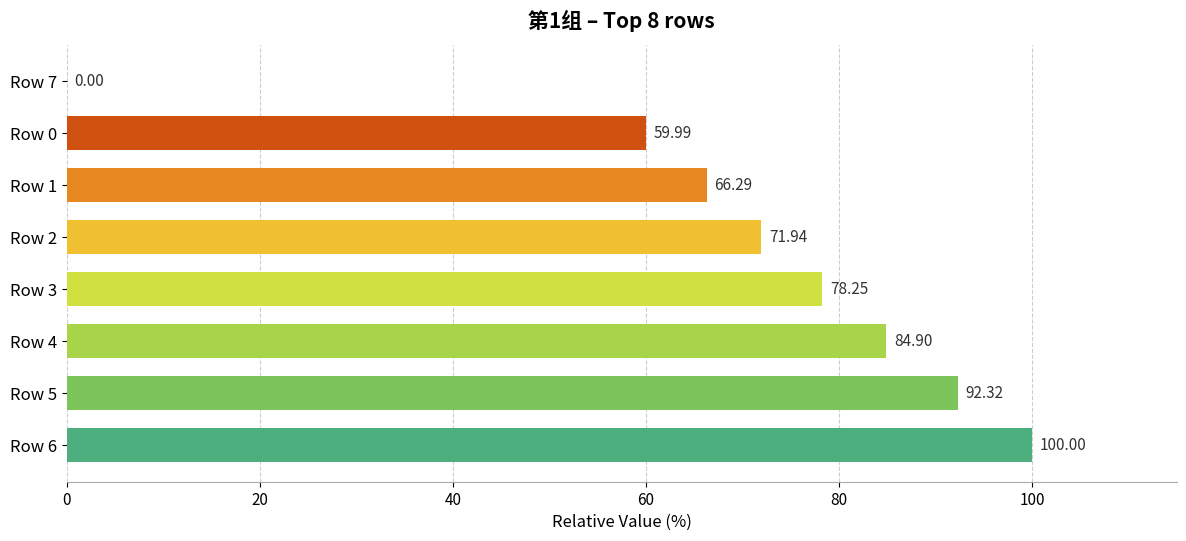

How many data points are above 78?

4